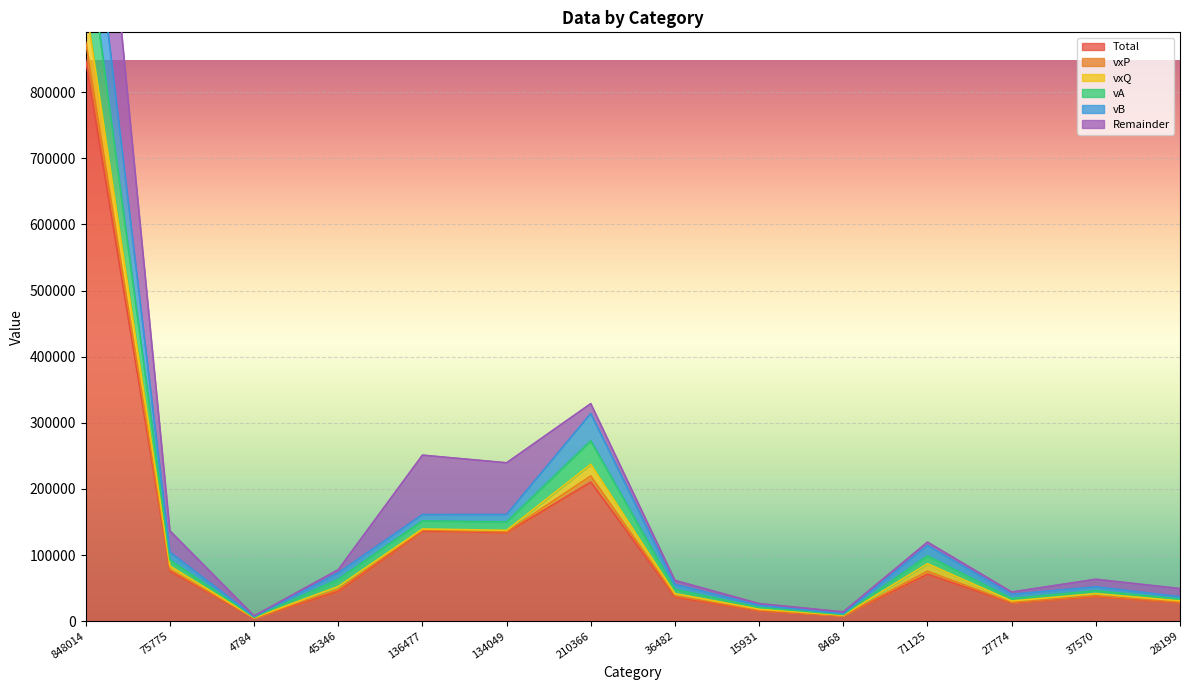

True or false: vA and vB intersect in this chart.

False